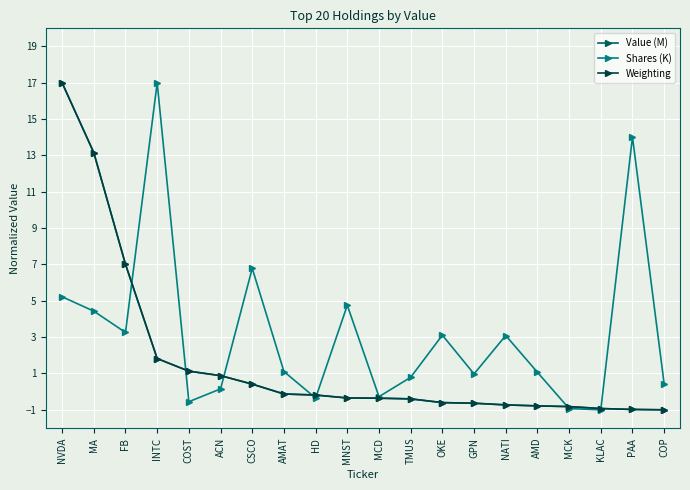

What value does the Weighting series have at FB?

7.0